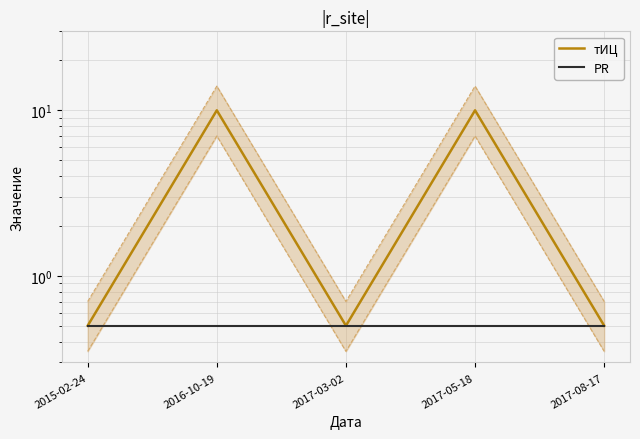

Which label corresponds to the largest value in the chart?

2016-10-19